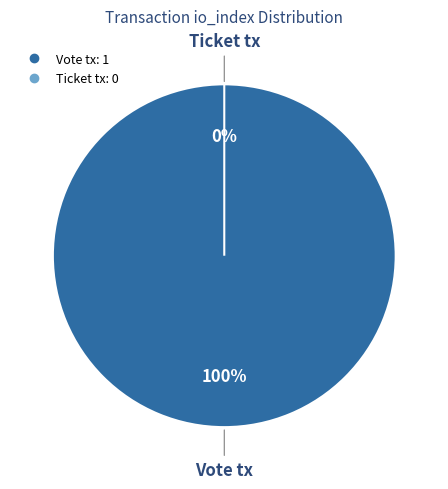

Count the number of slices in the pie.

2